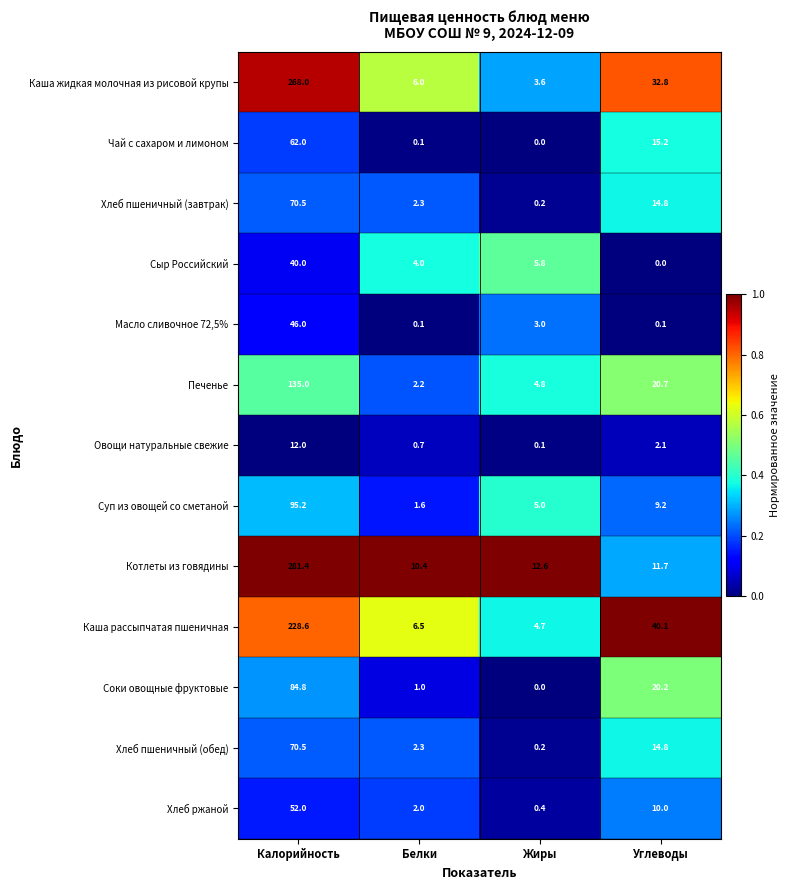

Rank the categories by Суп из овощей со сметаной value from lowest to highest.

Белки, Жиры, Углеводы, Калорийность